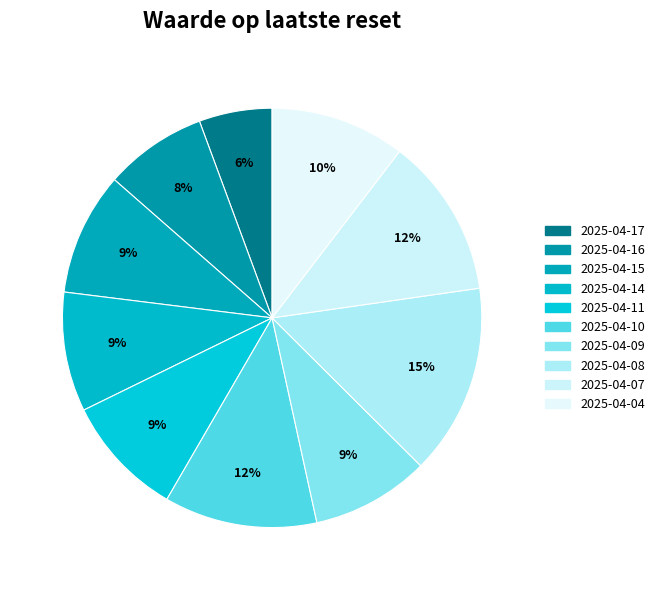

Is 2025-04-07 the majority of the pie?

No